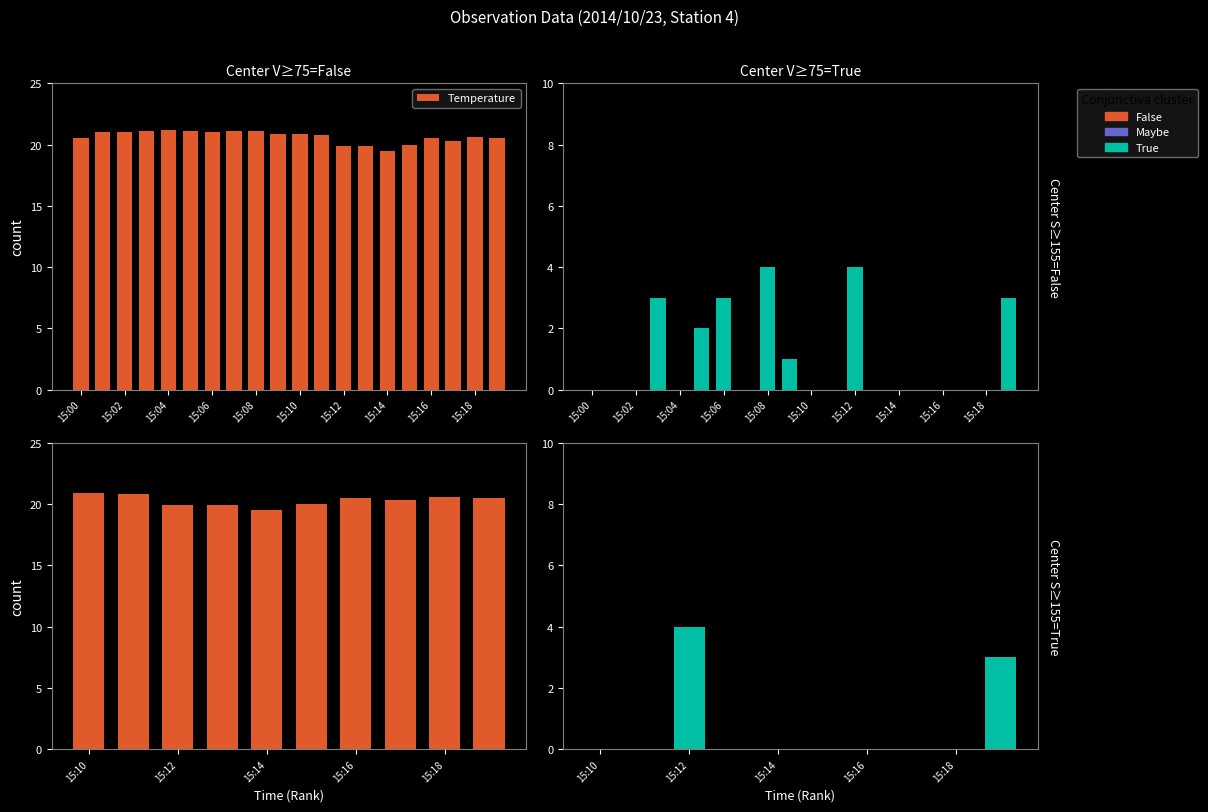

The Wind Speed series shows 1.7 at 15:10. True or false?

False